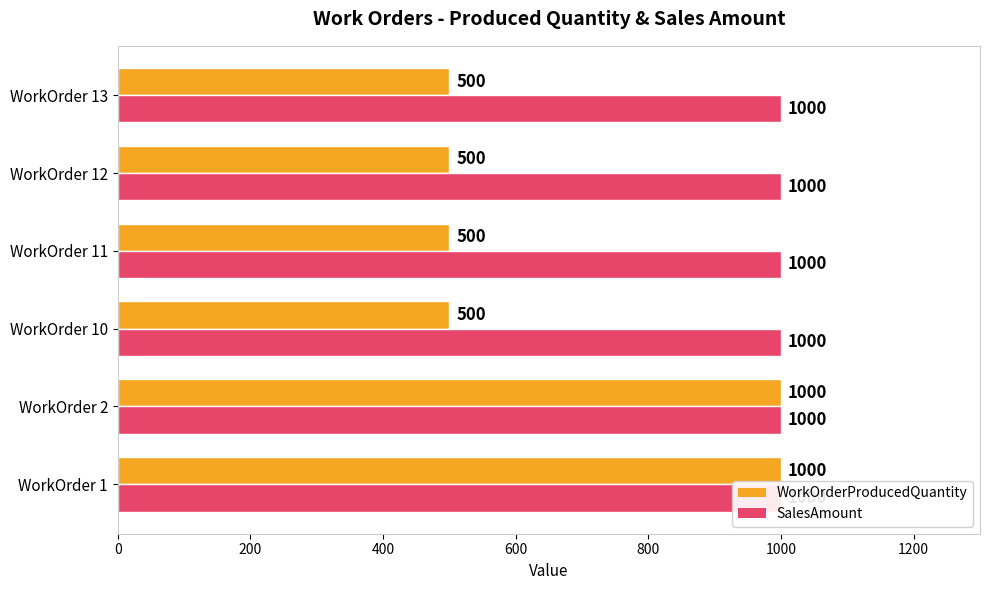

At how many categories does at least one series exceed 2?

6